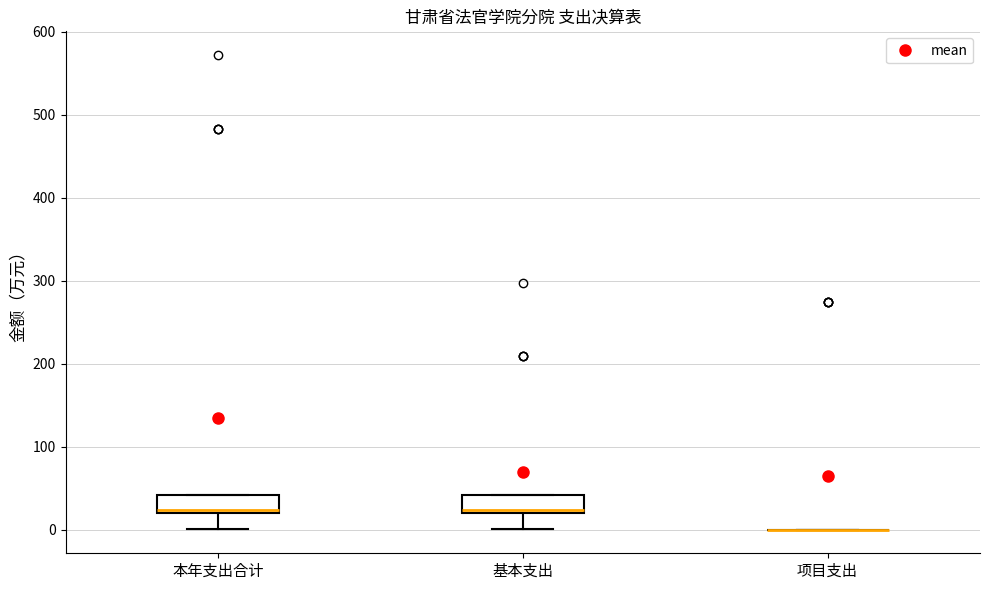

Where is the upper edge of the box for 本年支出合计 on the y-axis? The values are not printed on the chart, so give them approximately, as read against the axis.

40